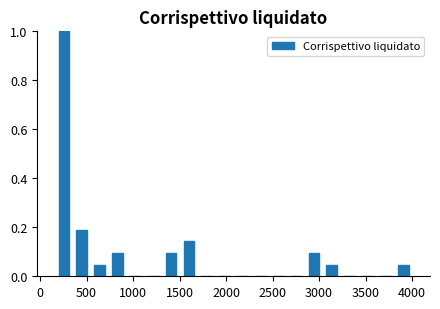

Around what value on the x-axis is the tallest bar? Give the approximate position of its centre, as read against the axis.

250